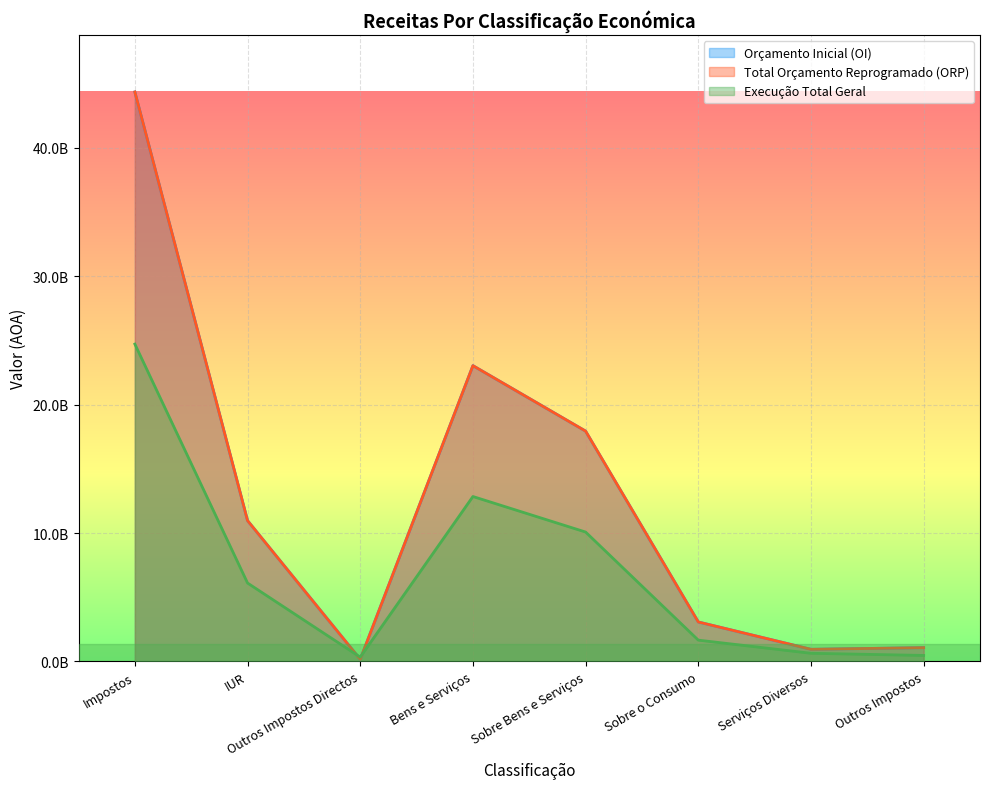

What is the sum of all Execução Total Geral values?

56851058808